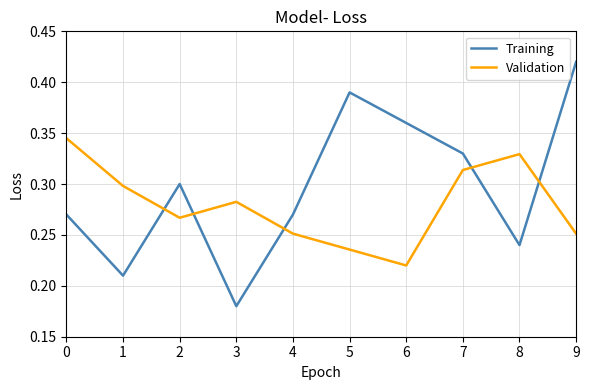

Is the value of Validation at 6 greater than the value of Training at 4?

No